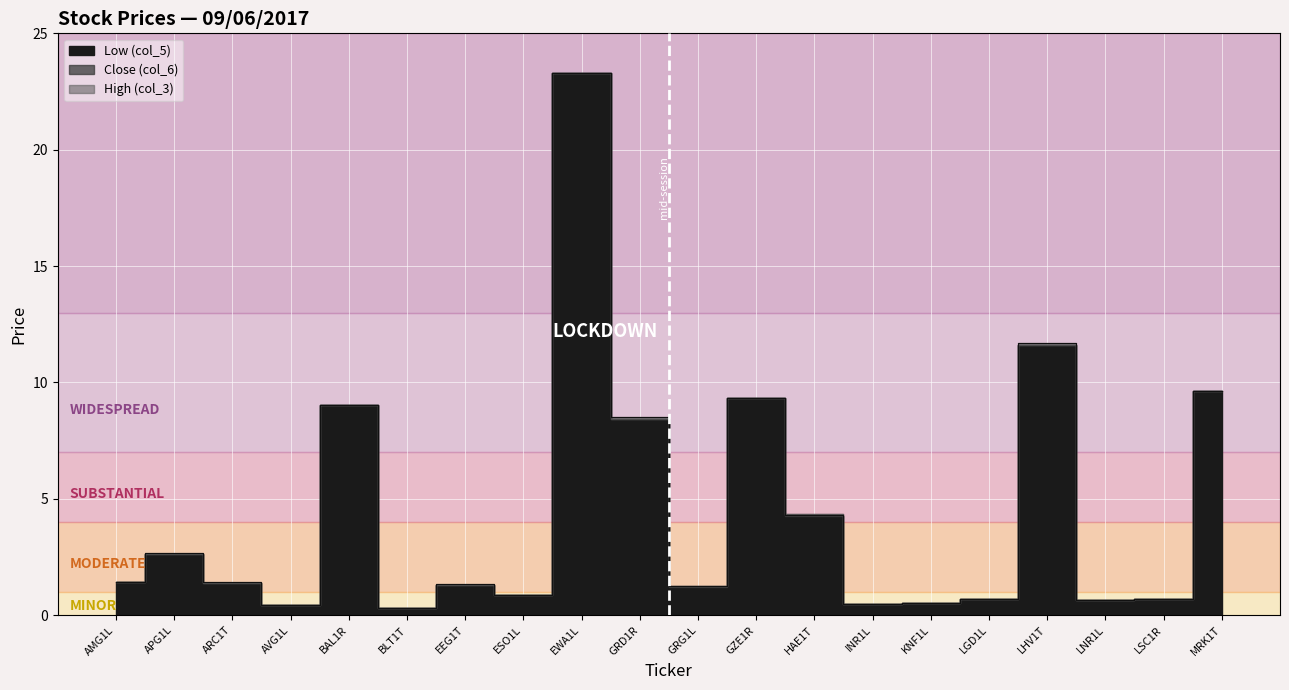

Reading left to right, transcribe all the data shown in this chart.

High (col_3): 1.4	2.7	1.4	0.4	9.0	0.3	1.3	0.9	23.3	8.5	1.3	9.3	4.3	0.5	0.5	0.7	11.7	0.6	0.7	9.7
Low (col_5): 1.4	2.6	1.4	0.4	9.0	0.3	1.3	0.9	23.3	8.4	1.2	9.3	4.3	0.5	0.5	0.7	11.6	0.6	0.7	9.7
Close (col_6): 1.4	2.6	1.4	0.4	9.0	0.3	1.3	0.9	23.3	8.4	1.2	9.3	4.3	0.5	0.5	0.7	11.6	0.6	0.7	9.7